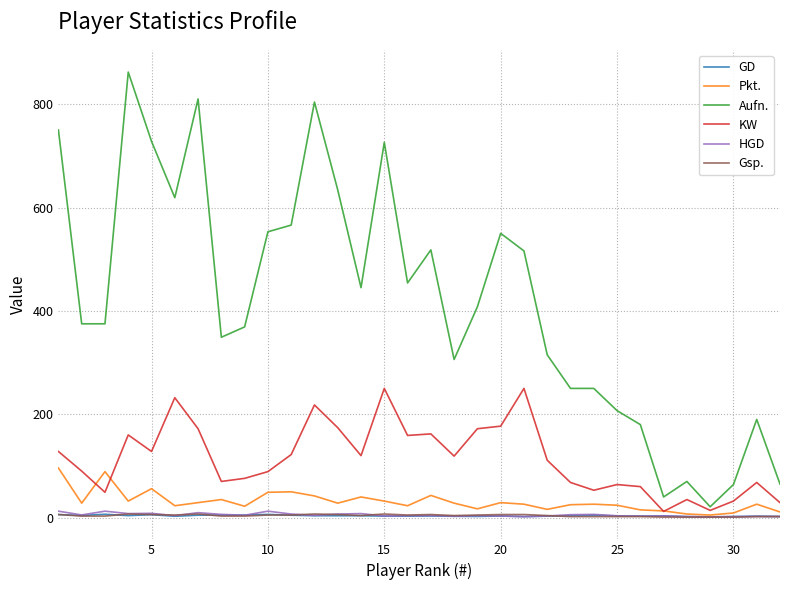

Which series has the largest total across all categories?

Aufn.